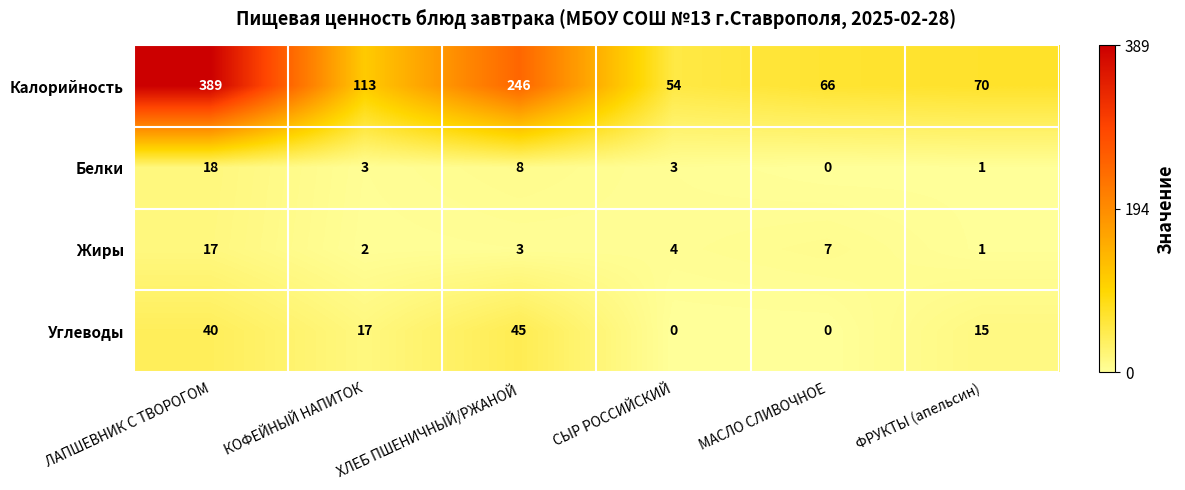

The value of Углеводы at ЛАПШЕВНИК С ТВОРОГОМ is 40. True or false?

True